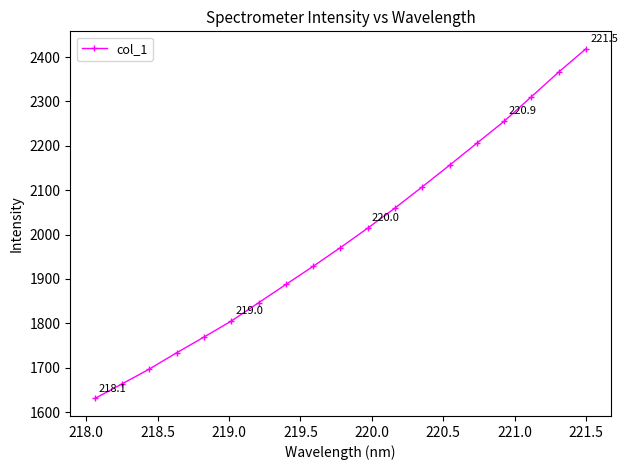

True or false: there are more than 2 points higher than both neighbors.

False